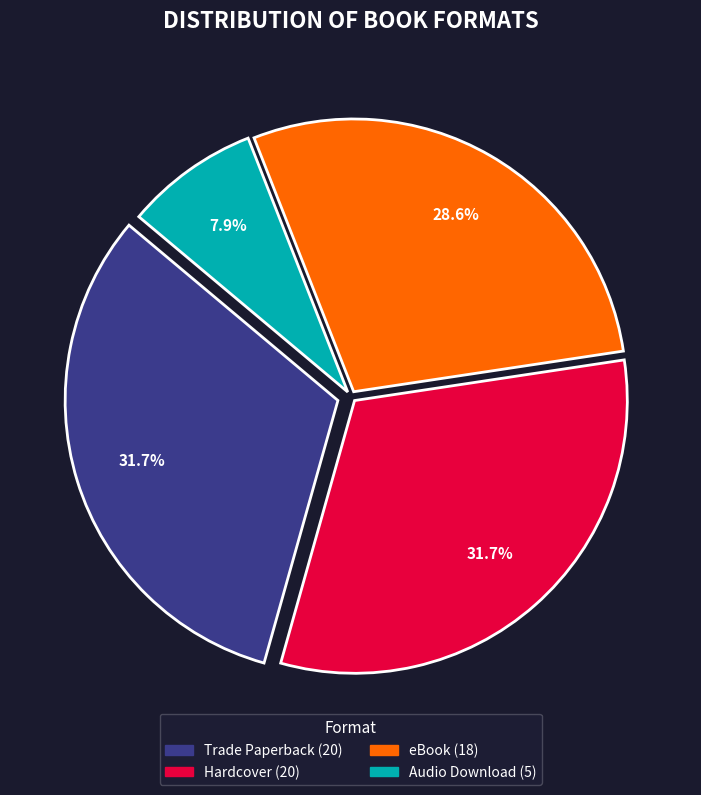

Does any single category account for the majority?

No